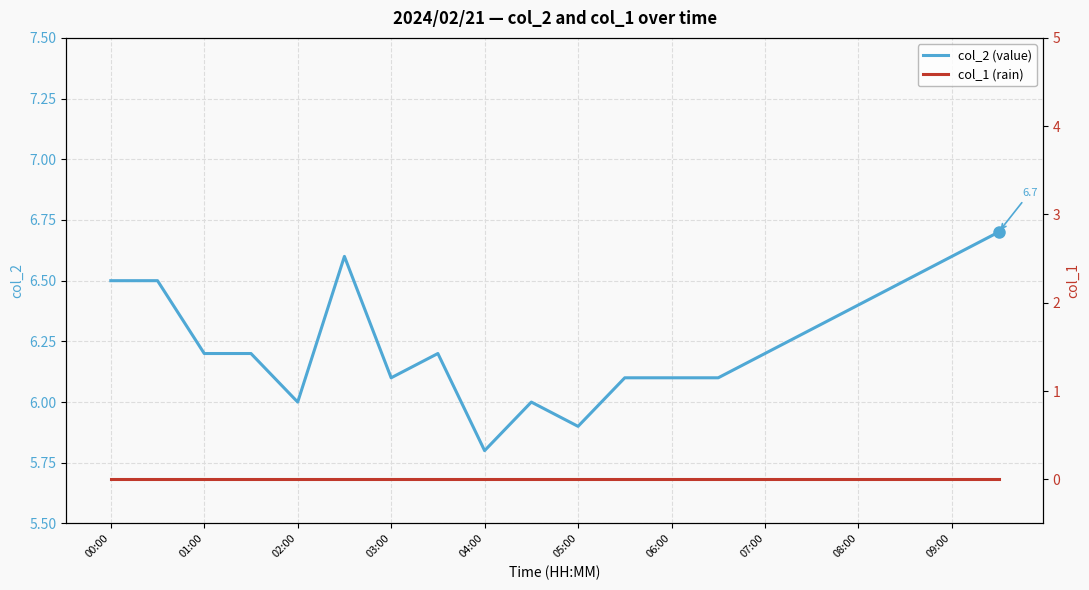

What is the lowest value of the col_2 (value) series?

5.8